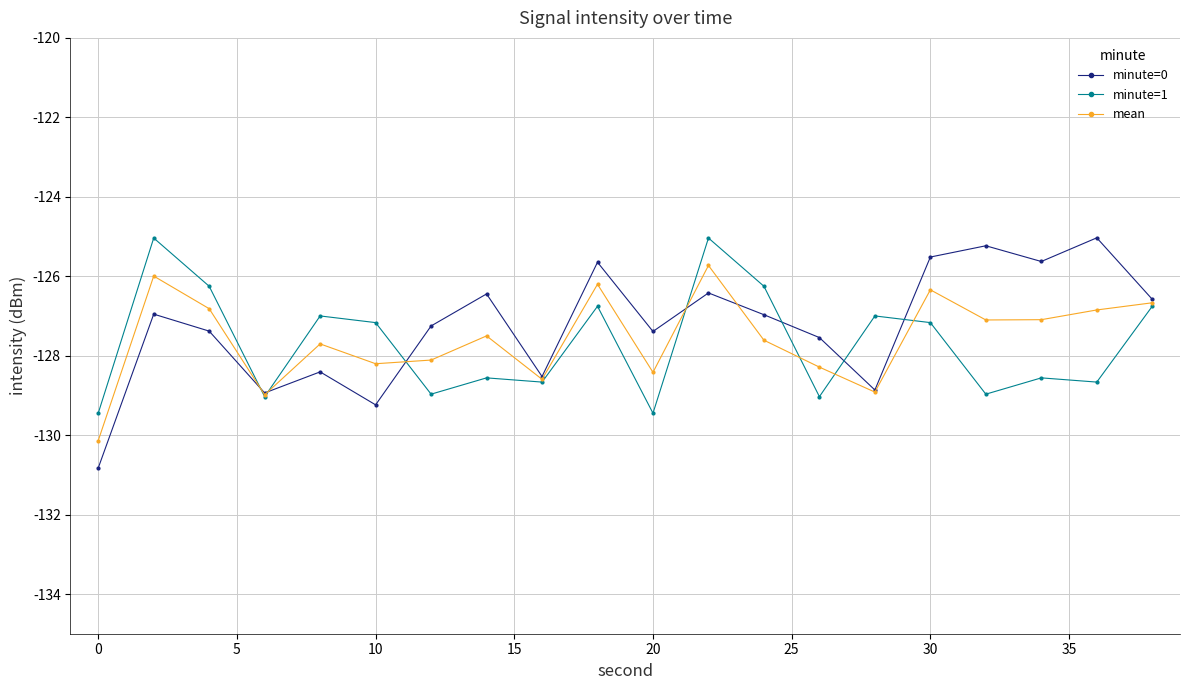

What are all the series names shown in the legend?

minute=0, minute=1, mean